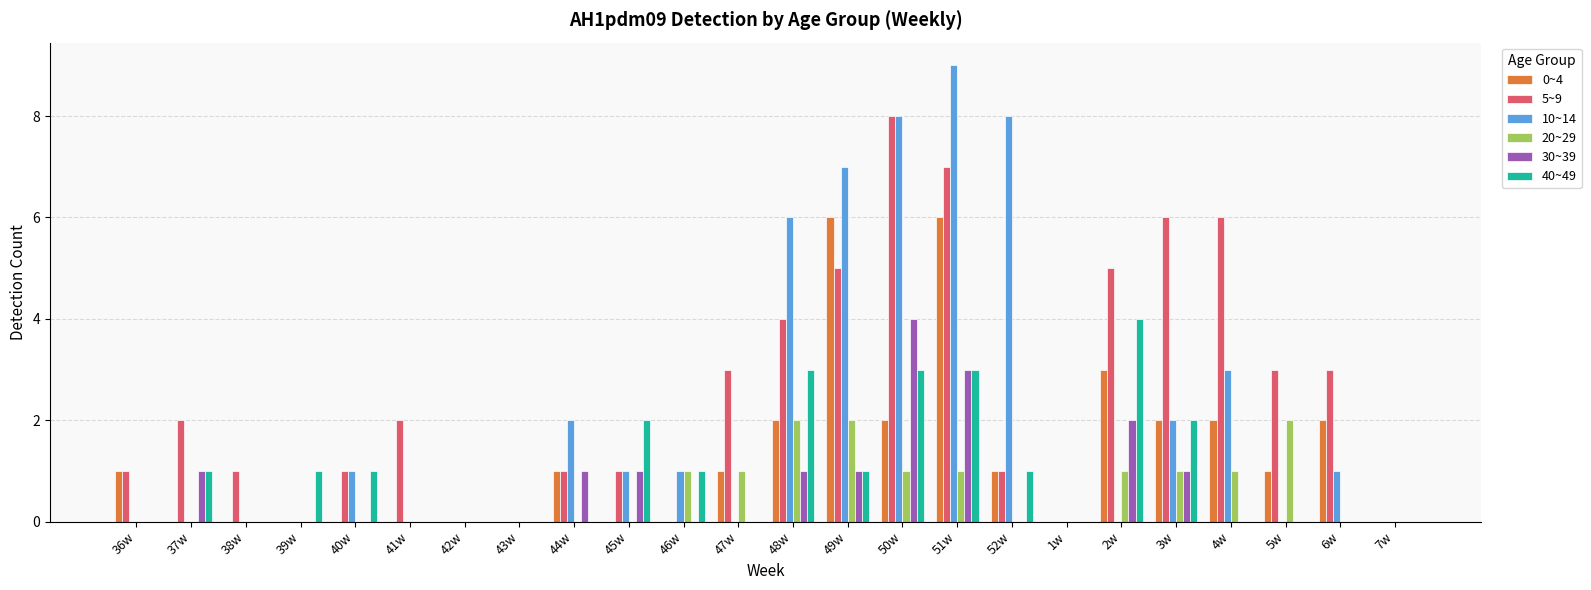

How many 40~49 values are between 0 and 2?

20